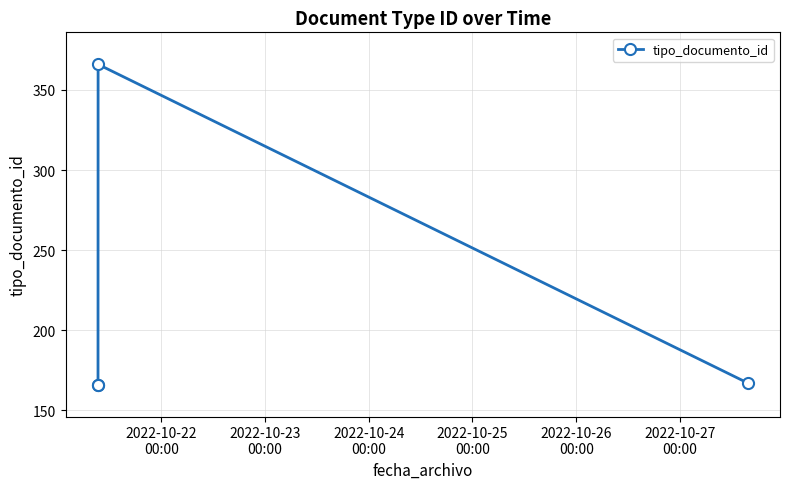

True or false: the data has more than 1 interior local peaks.

False